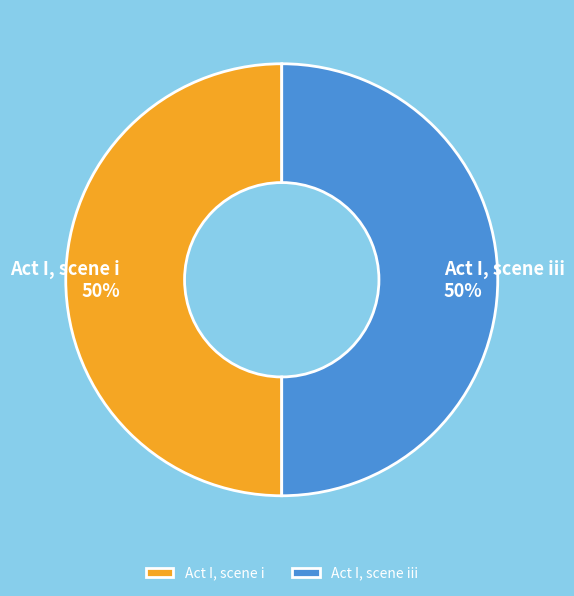

Is it true that Act I, scene iii is 50% of the pie?

True